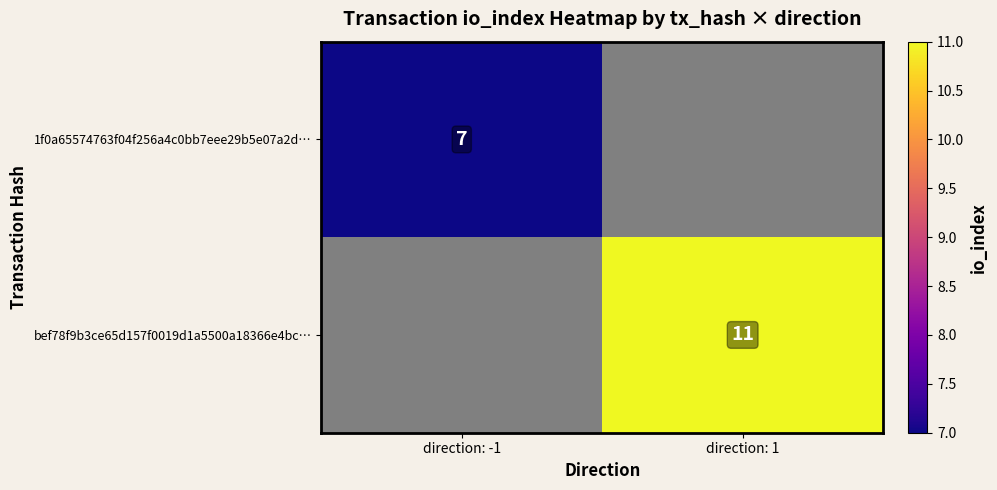

What is the minimum value shown in the chart?

7.0